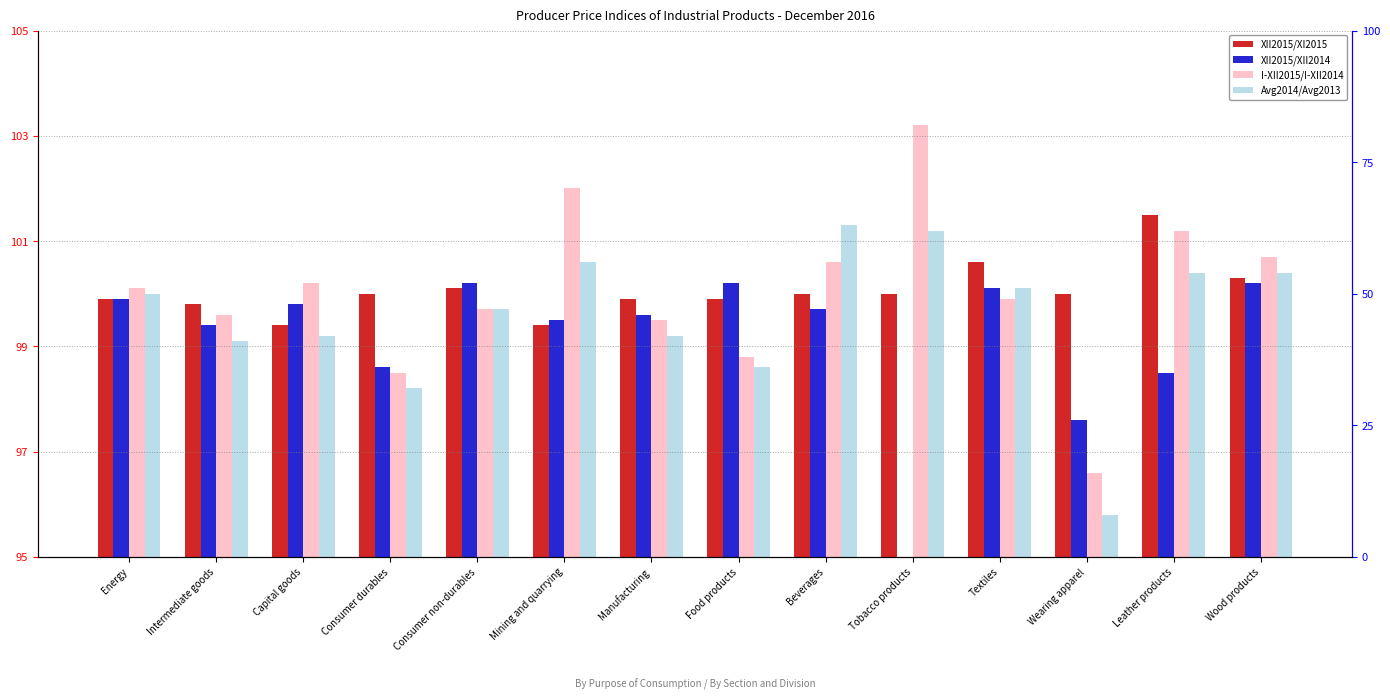

Reading right to left, list all the values displayed in this chart.

XII2015/XI2015: Wood products=5.3	Leather products=6.5	Wearing apparel=5.0	Textiles=5.6	Tobacco products=5.0	Beverages=5.0	Food products=4.9	Manufacturing=4.9	Mining and quarrying=4.4	Consumer non-durables=5.1	Consumer durables=5.0	Capital goods=4.4	Intermediate goods=4.8	Energy=4.9
XII2015/XII2014: Wood products=5.2	Leather products=3.5	Wearing apparel=2.6	Textiles=5.1	Tobacco products=0.0	Beverages=4.7	Food products=5.2	Manufacturing=4.6	Mining and quarrying=4.5	Consumer non-durables=5.2	Consumer durables=3.6	Capital goods=4.8	Intermediate goods=4.4	Energy=4.9
I-XII2015/I-XII2014: Wood products=5.7	Leather products=6.2	Wearing apparel=1.6	Textiles=4.9	Tobacco products=8.2	Beverages=5.6	Food products=3.8	Manufacturing=4.5	Mining and quarrying=7.0	Consumer non-durables=4.7	Consumer durables=3.5	Capital goods=5.2	Intermediate goods=4.6	Energy=5.1
Avg2014/Avg2013: Wood products=5.4	Leather products=5.4	Wearing apparel=0.8	Textiles=5.1	Tobacco products=6.2	Beverages=6.3	Food products=3.6	Manufacturing=4.2	Mining and quarrying=5.6	Consumer non-durables=4.7	Consumer durables=3.2	Capital goods=4.2	Intermediate goods=4.1	Energy=5.0